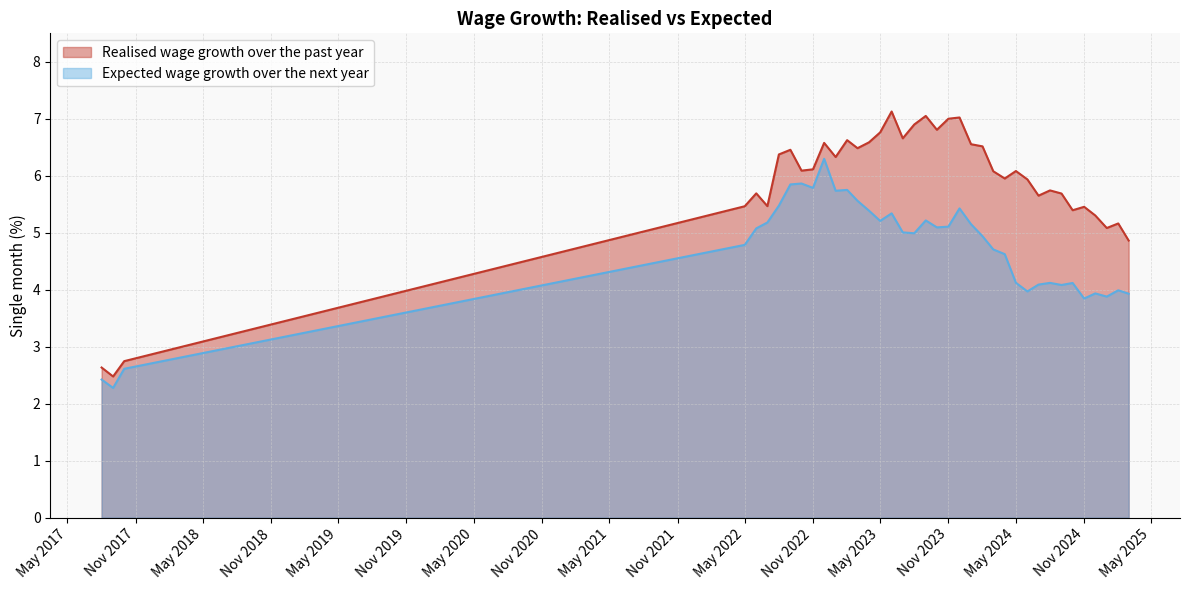

What is the label of the 12th point from the left?

2023-01-01